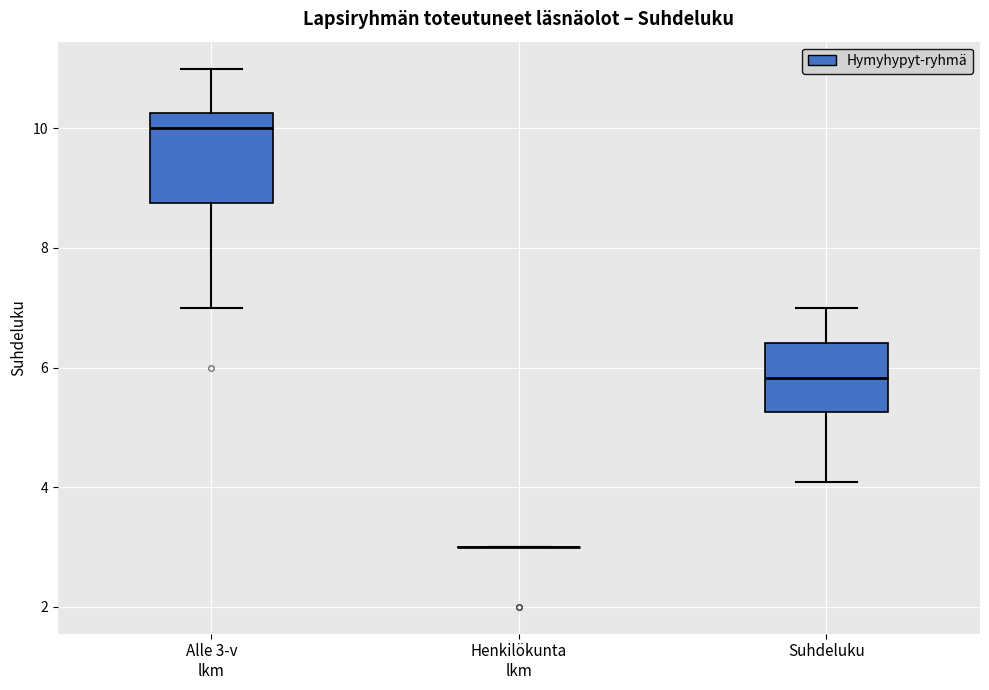

Comparing the boxes themselves (not the whiskers), which one is the tallest?

Alle 3-v lkm